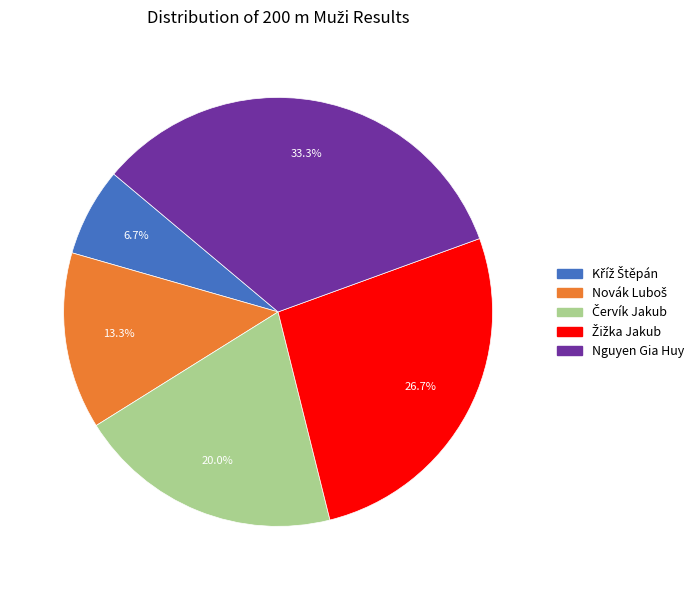

What percentage is NOT represented by Nguyen Gia Huy?

66.7%